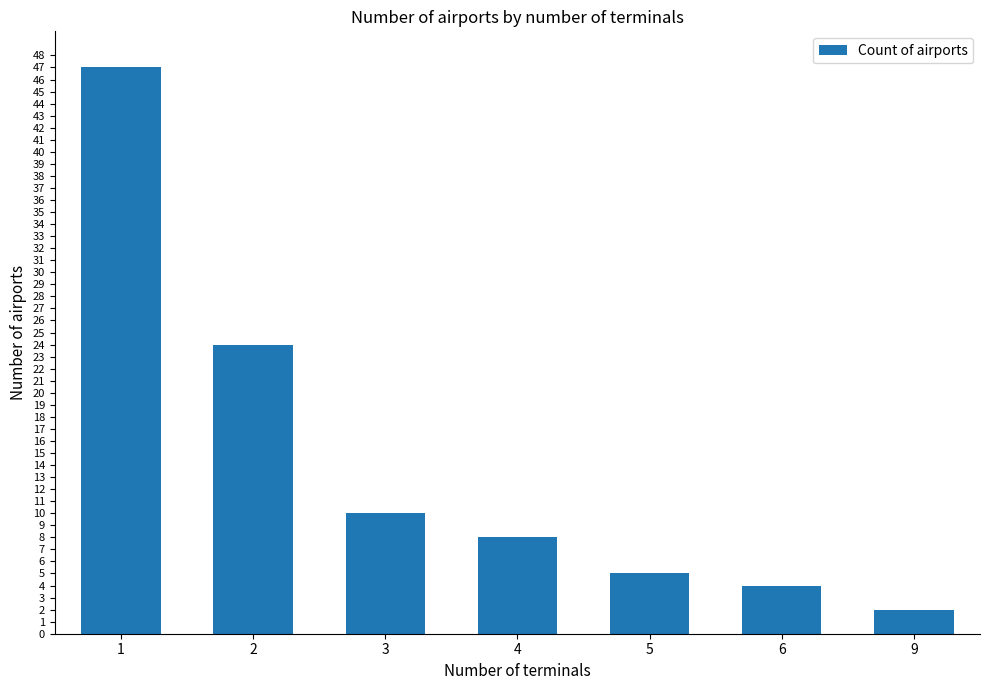

What is the average value?

14